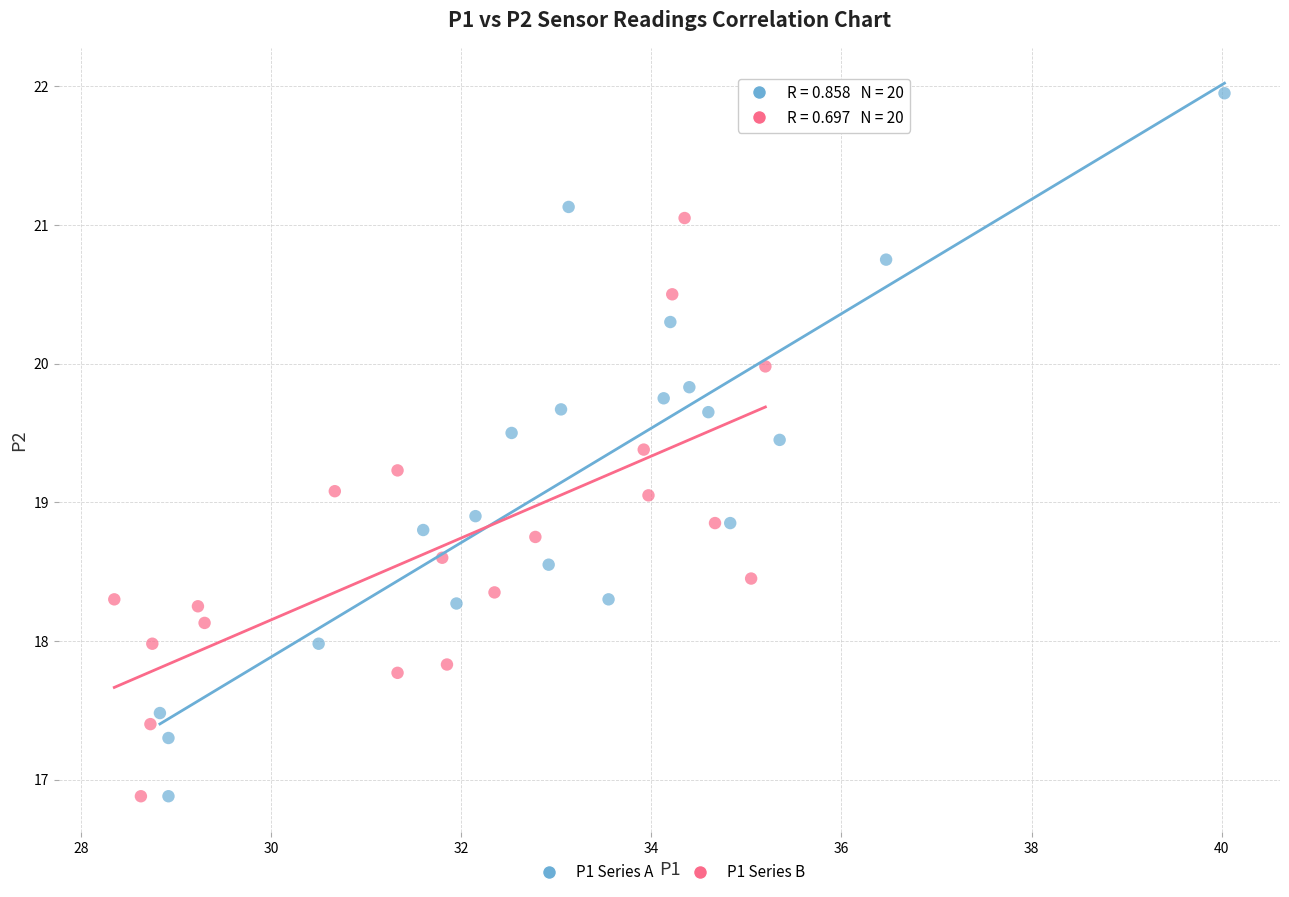

Which series contains the highest Y value?

P1 Series A